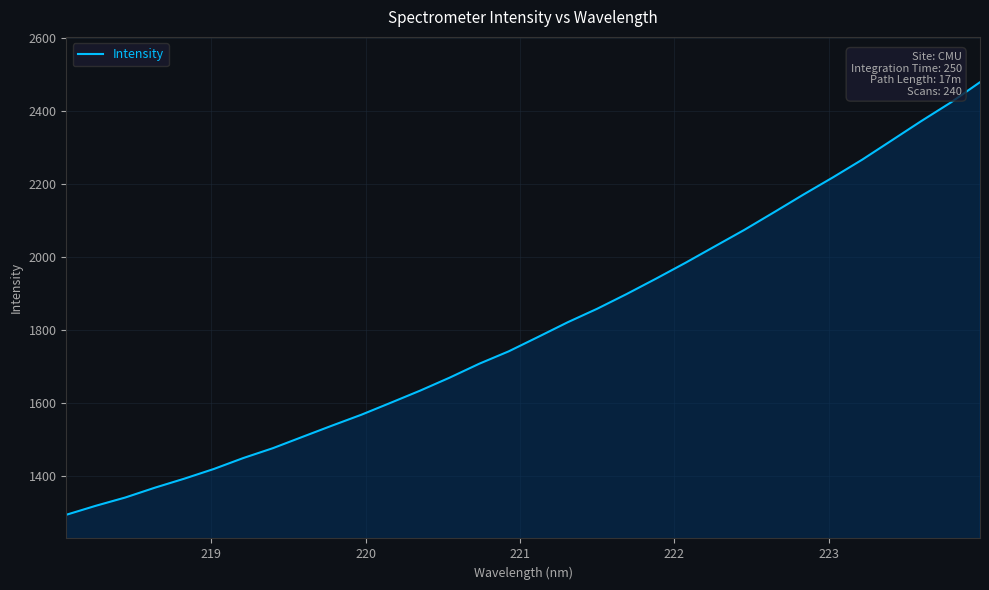

What is the minimum value shown in the chart?

1295.0